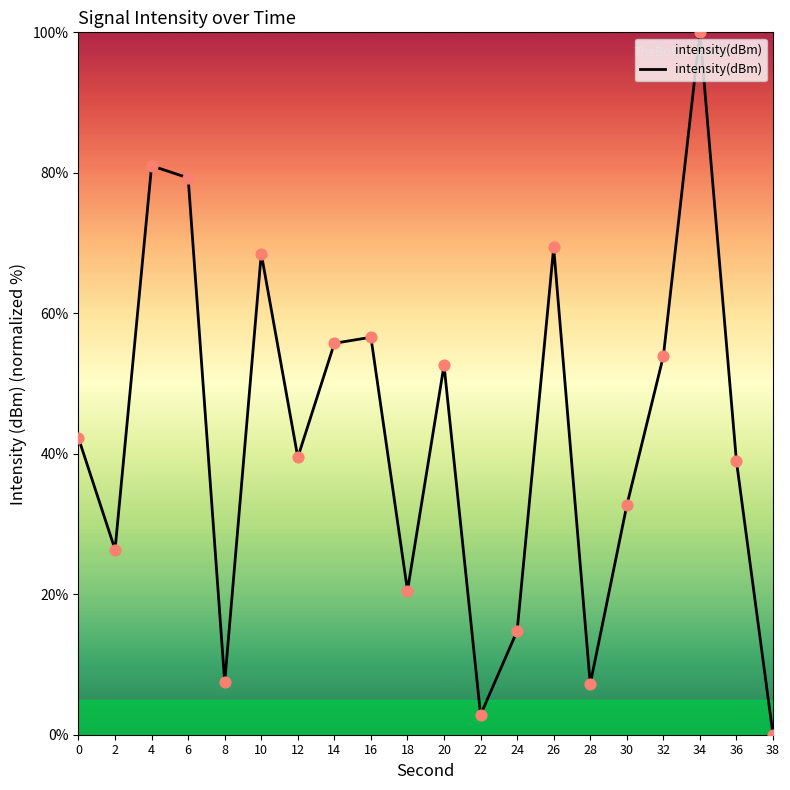

What is the change in value from 14 to 32?

-1.8